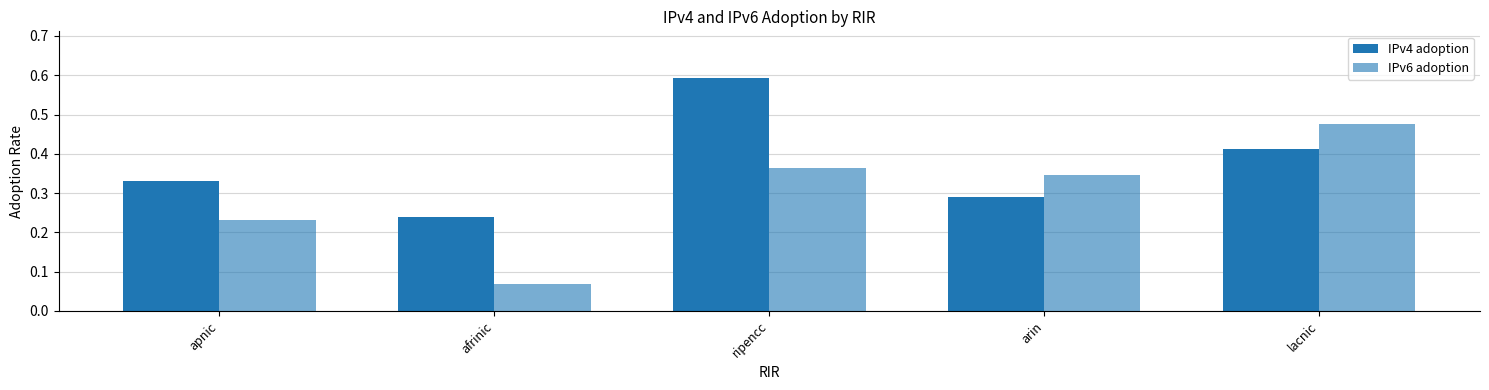

What is the difference between the maximum and second lowest values in the IPv4 adoption series?

0.3